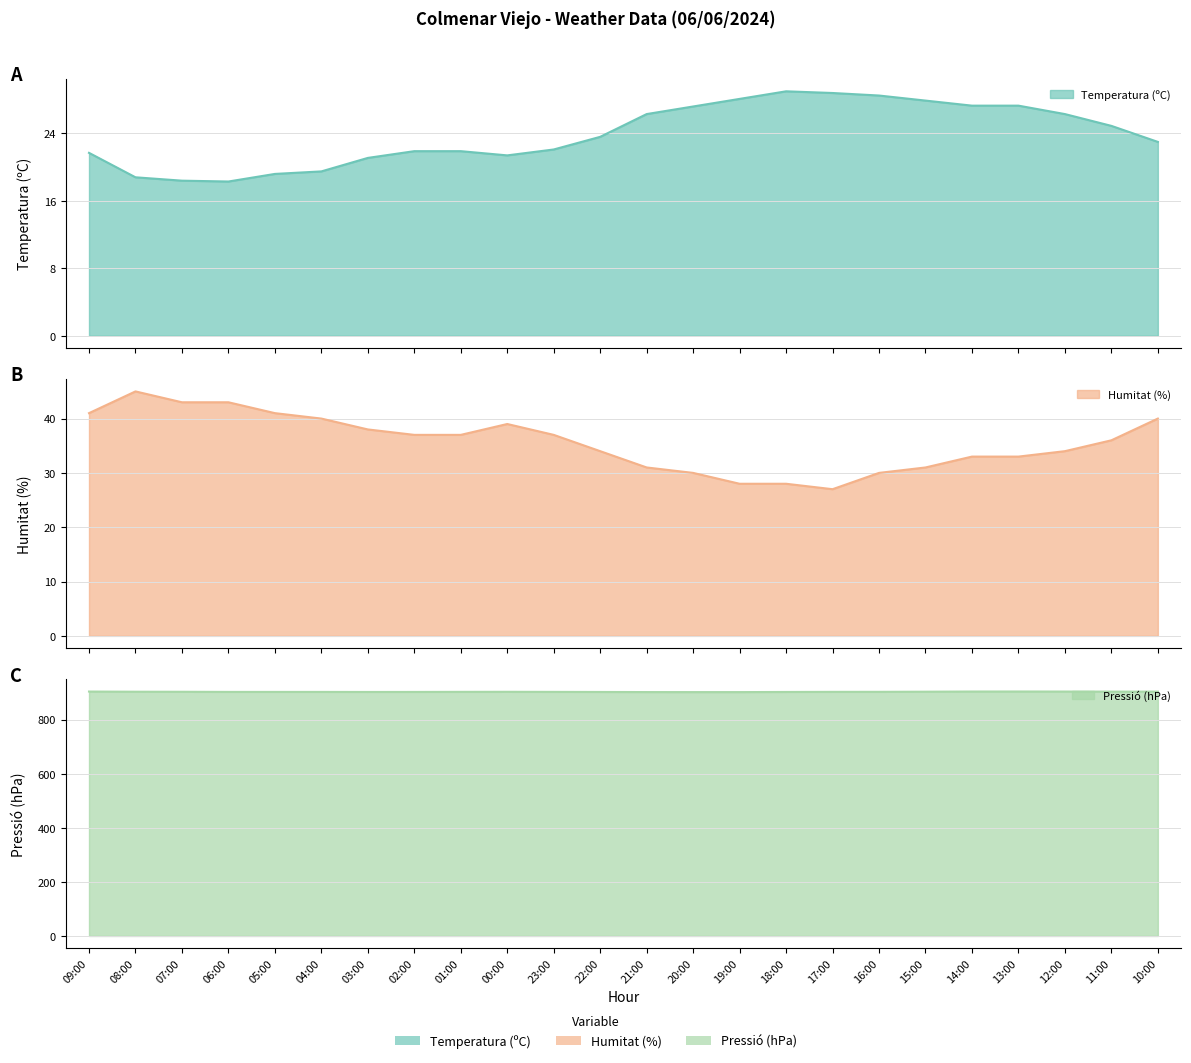

What is the maximum value for Pressió (hPa)?

904.4